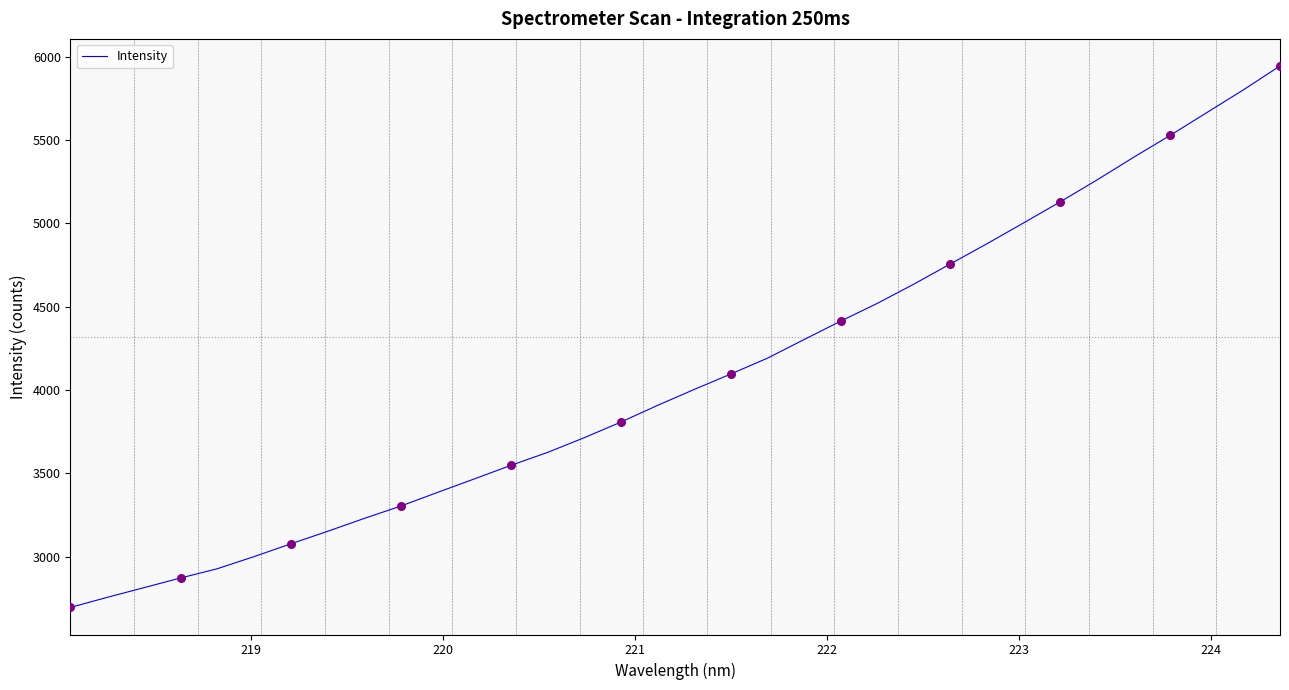

What is the difference between the maximum and minimum values?

3250.8